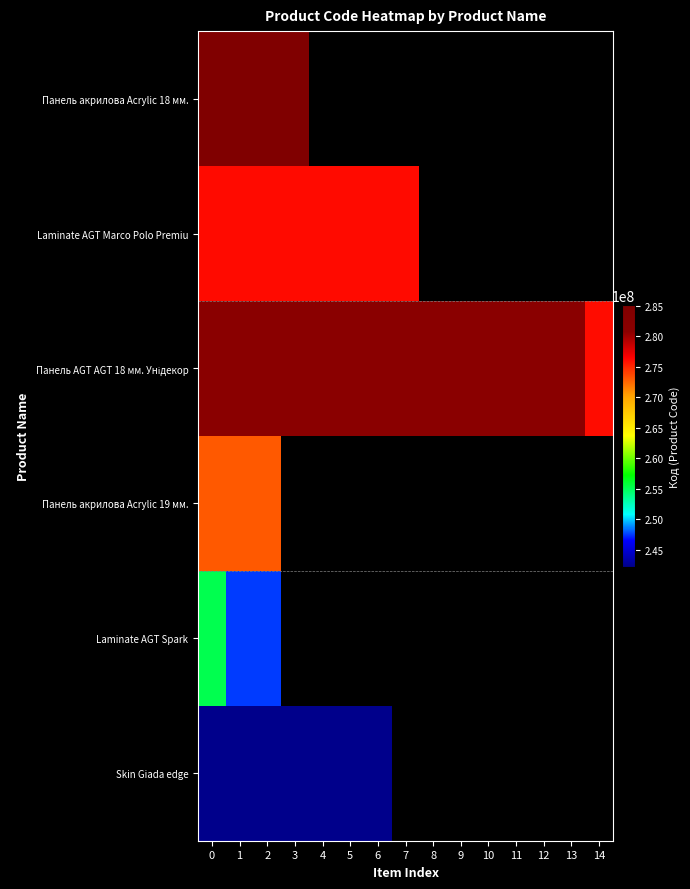

Is the value of Панель акрилова Acrylic 18 мм. at 6 greater than the value of Панель AGT AGT 18 мм. Унідекор at 4?

No